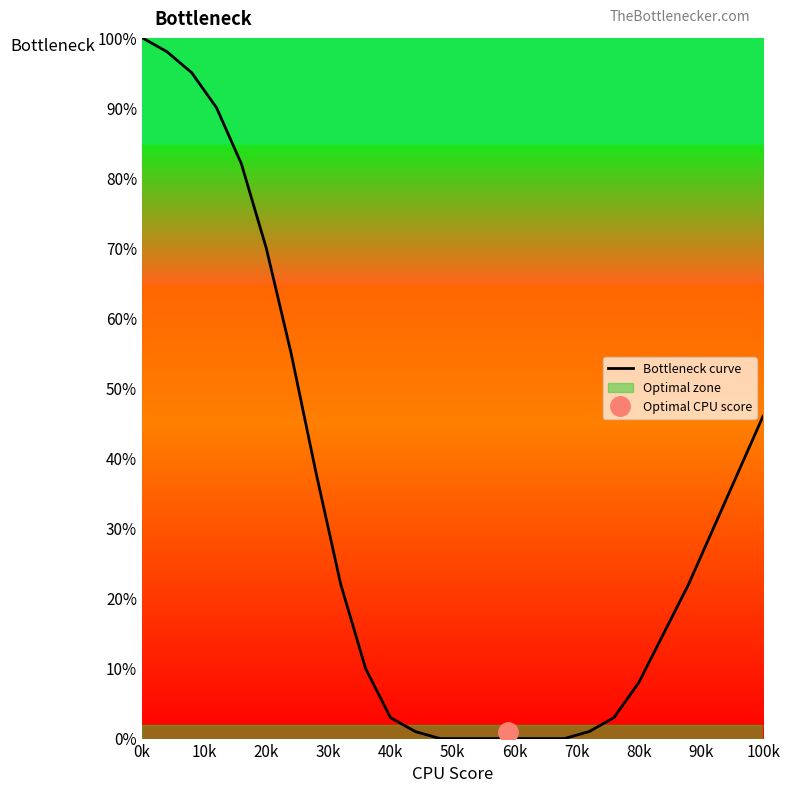

What is the highest value of the Bottleneck curve series?

100